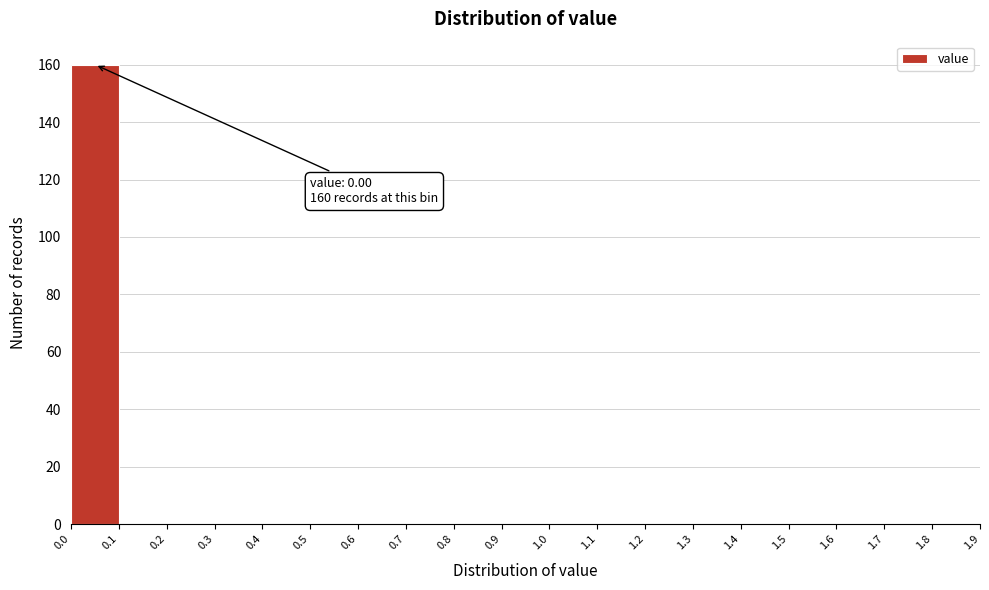

Over which range of the x-axis is the bar tallest?

0.0 to 0.1